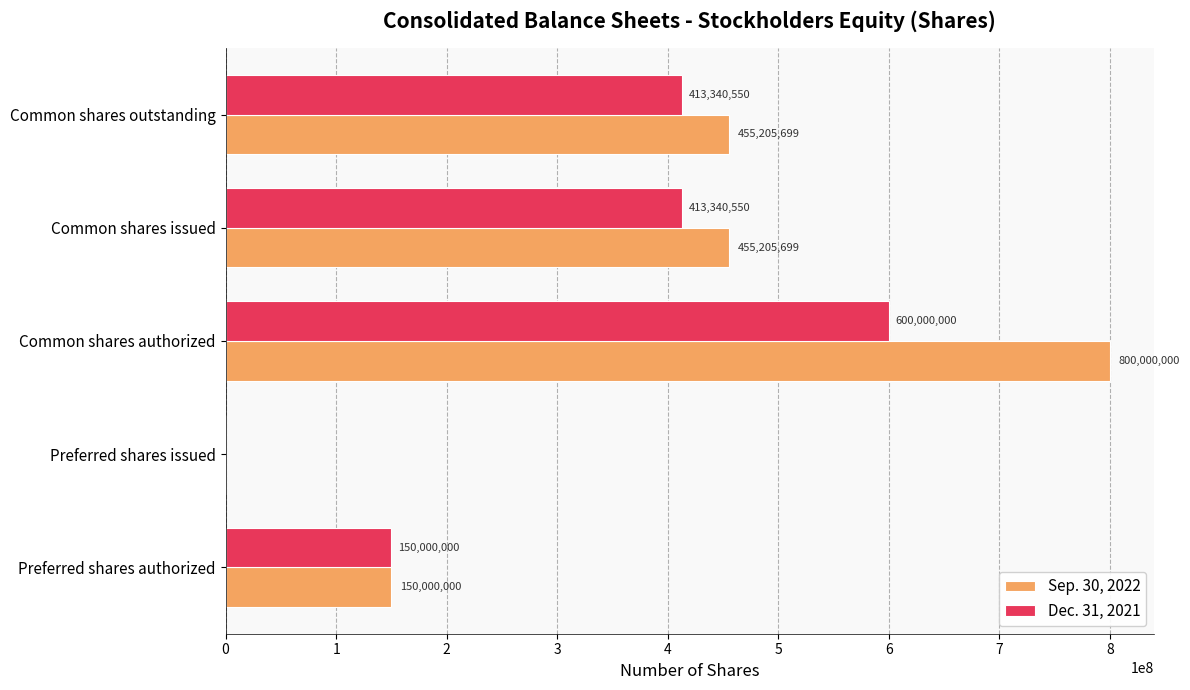

Which category has the highest value in the Sep. 30, 2022 series?

Common shares authorized